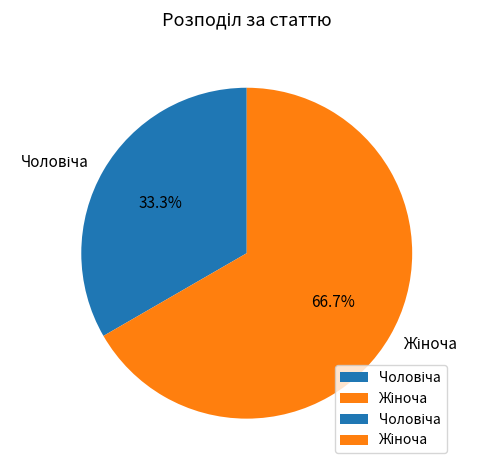

Does any single category account for the majority?

Yes